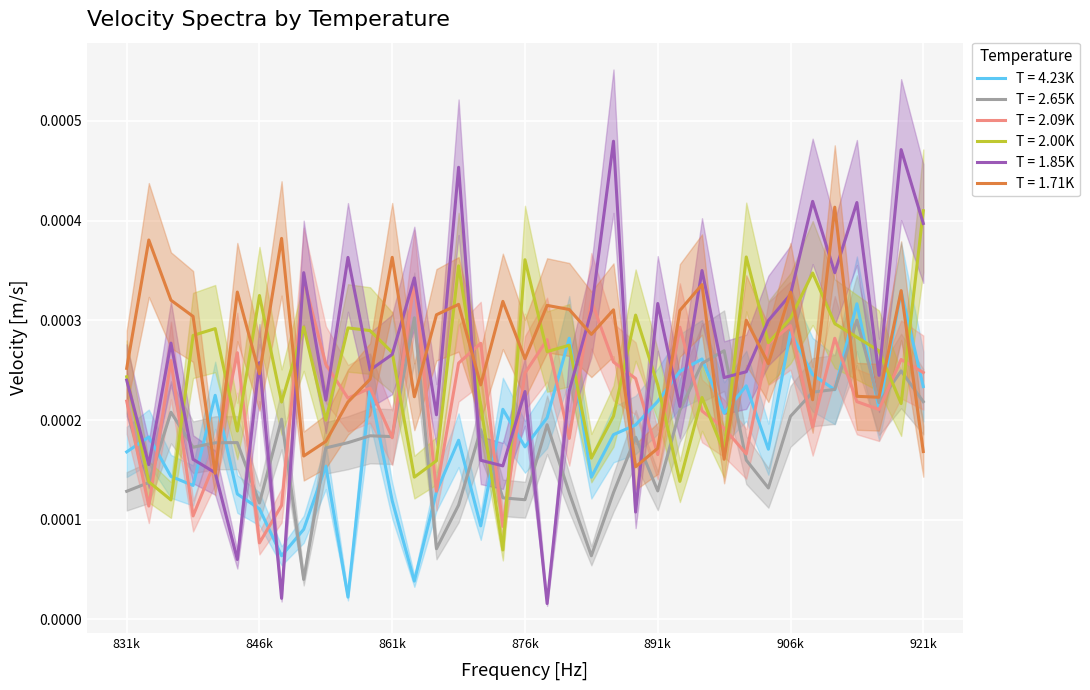

How many lines are shown in the chart?

6